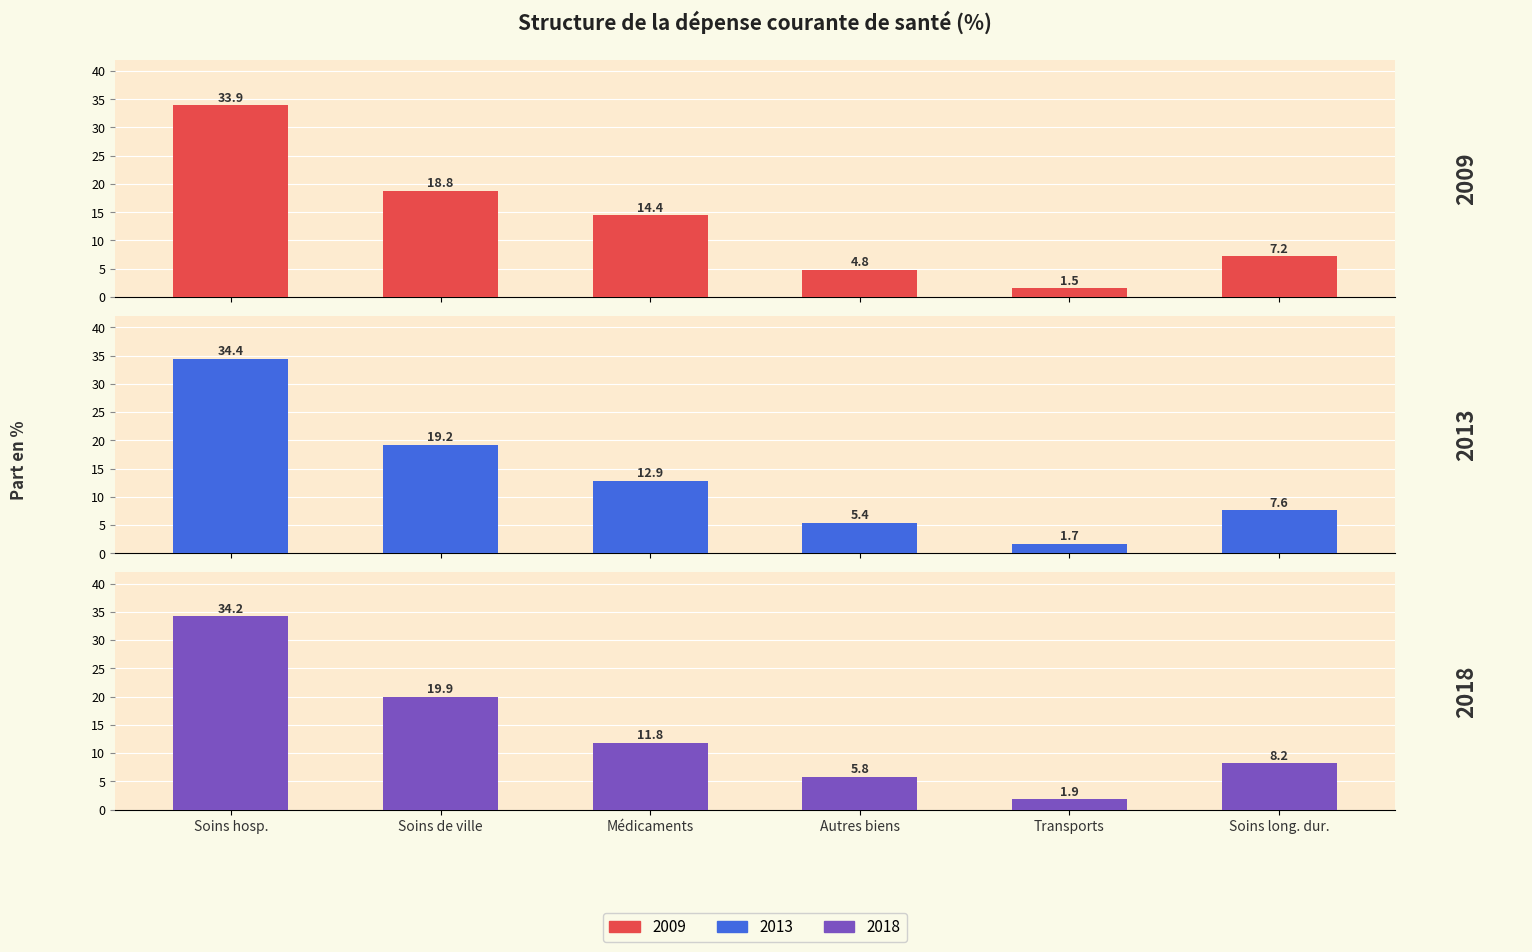

At how many categories does at least one series exceed 33?

1